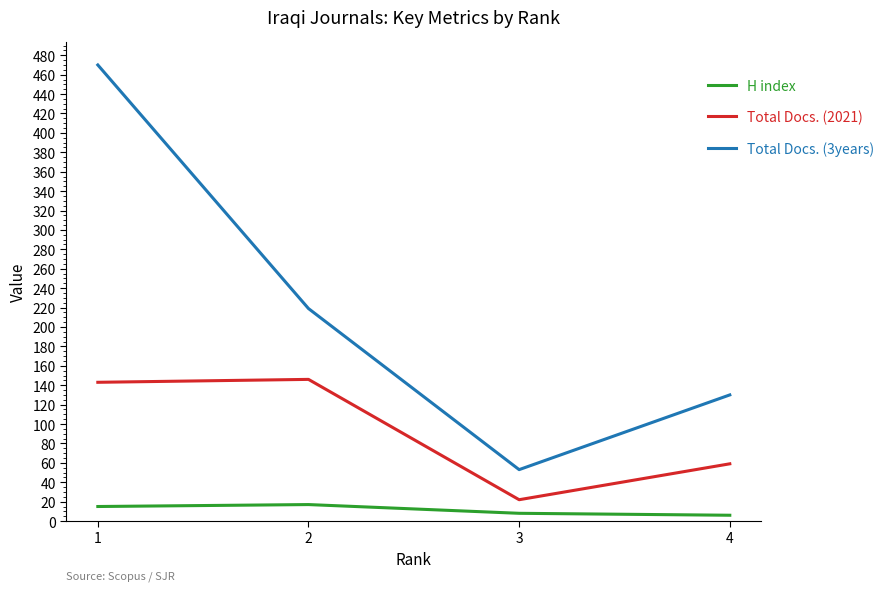

In Total Docs. (2021), how many points are lower than both neighbors (excluding endpoints)?

1